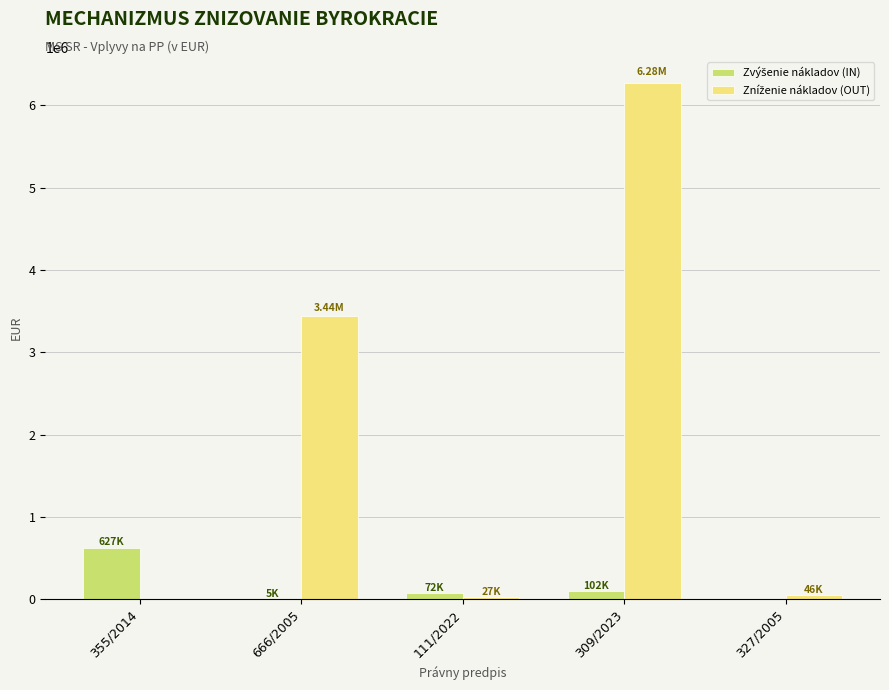

At which category is the sum across all series the highest?

309/2023